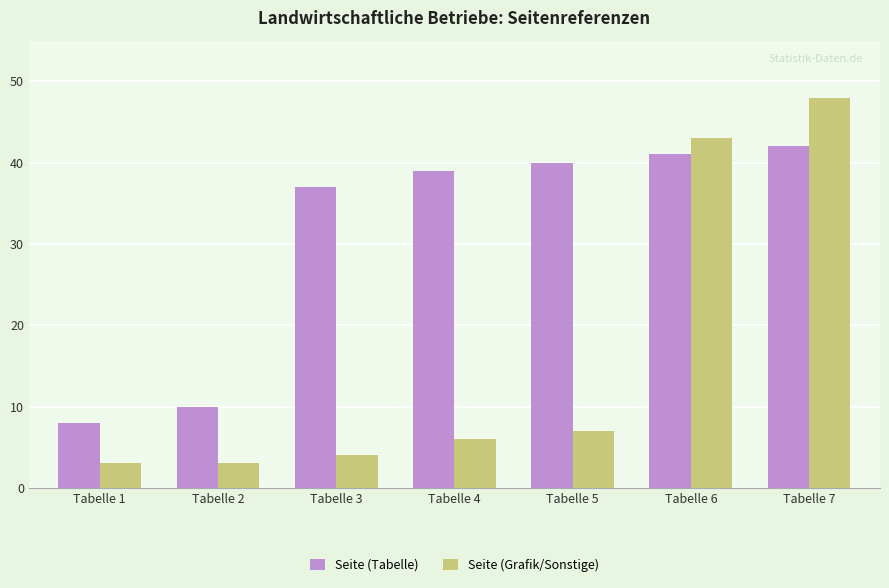

Reading left to right, list all the values displayed in this chart.

Seite (Tabelle): 8	10	37	39	40	41	42
Seite (Grafik/Sonstige): 3	3	4	6	7	43	48